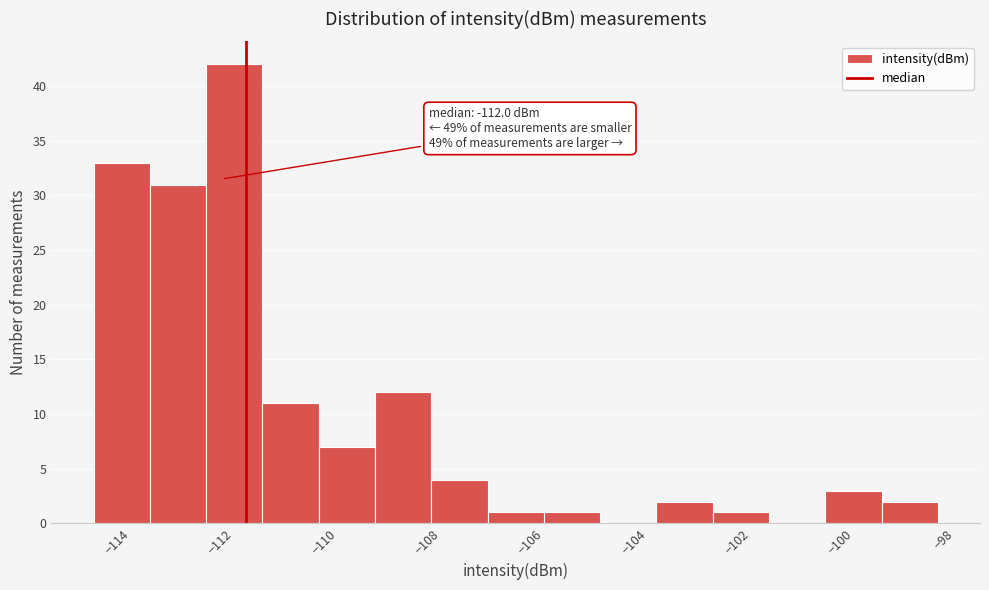

Over which range of the x-axis is the bar tallest?

-112.2 to -111.2